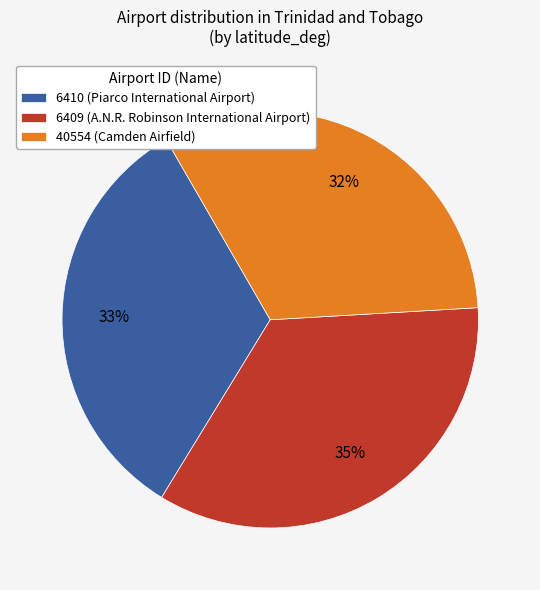

How many slices are in this pie chart?

3